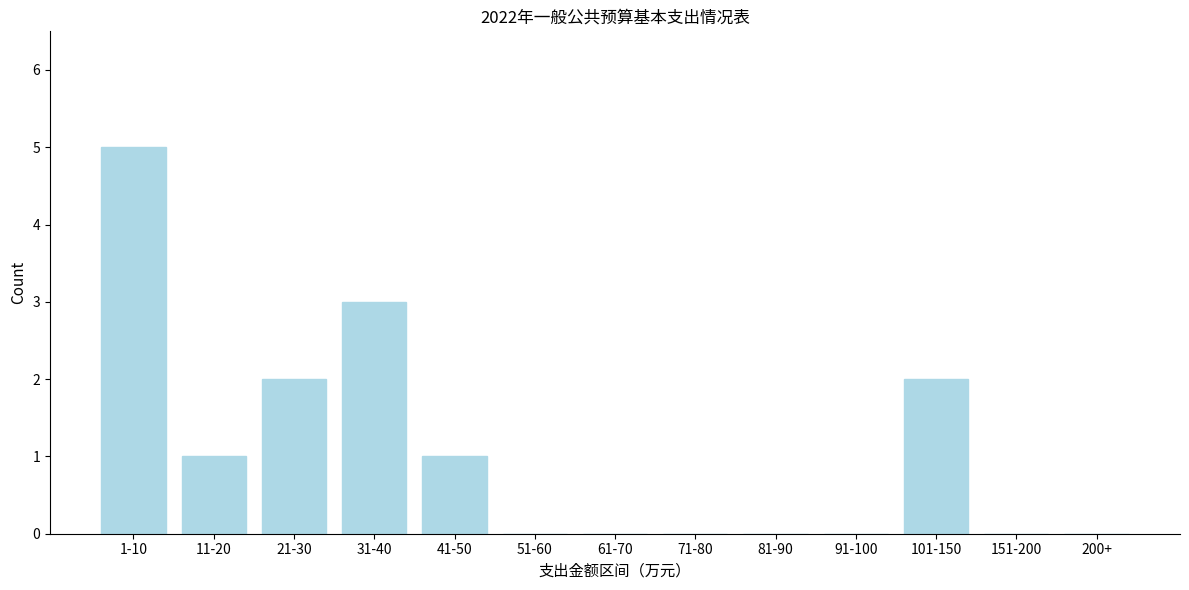

Reading left to right, extract all data points from this chart.

1-10=5	11-20=1	21-30=2	31-40=3	41-50=1	51-60=0	61-70=0	71-80=0	81-90=0	91-100=0	101-150=2	151-200=0	200+=0